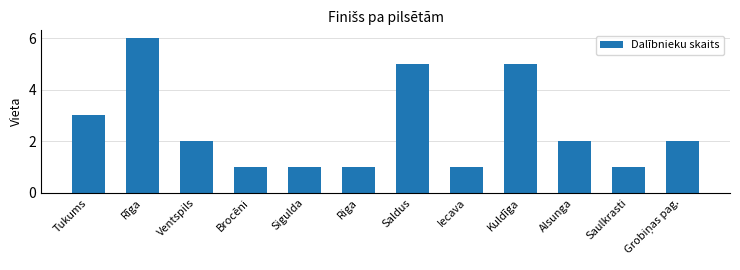

What is the ratio of the value at Saulkrasti to the value at Alsunga?

0.5